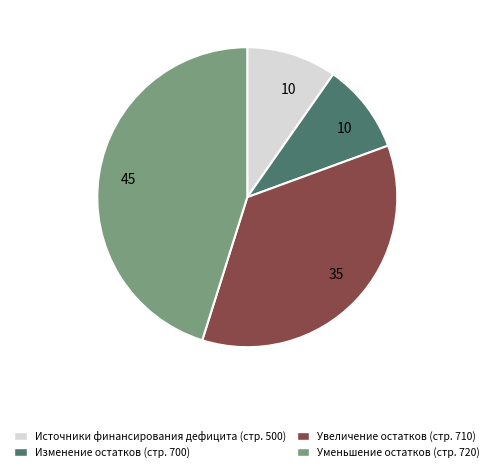

The Изменение остатков (стр. 700) slice represents 10% of the pie. True or false?

True